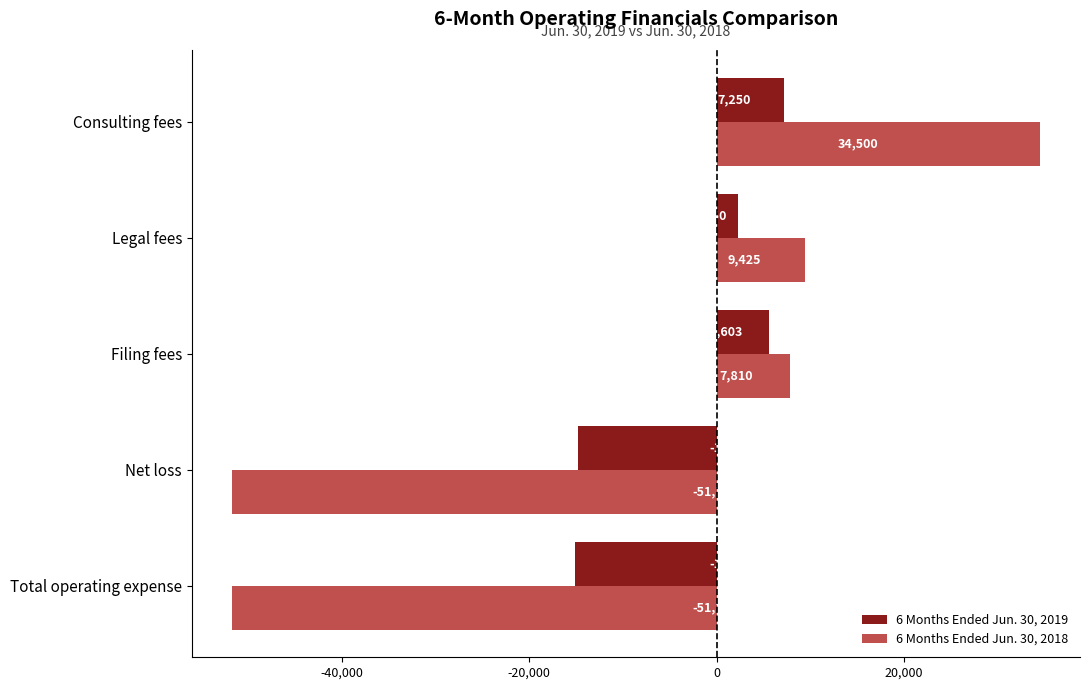

At which label is 6 Months Ended Jun. 30, 2019 closest to -3926?

Legal fees